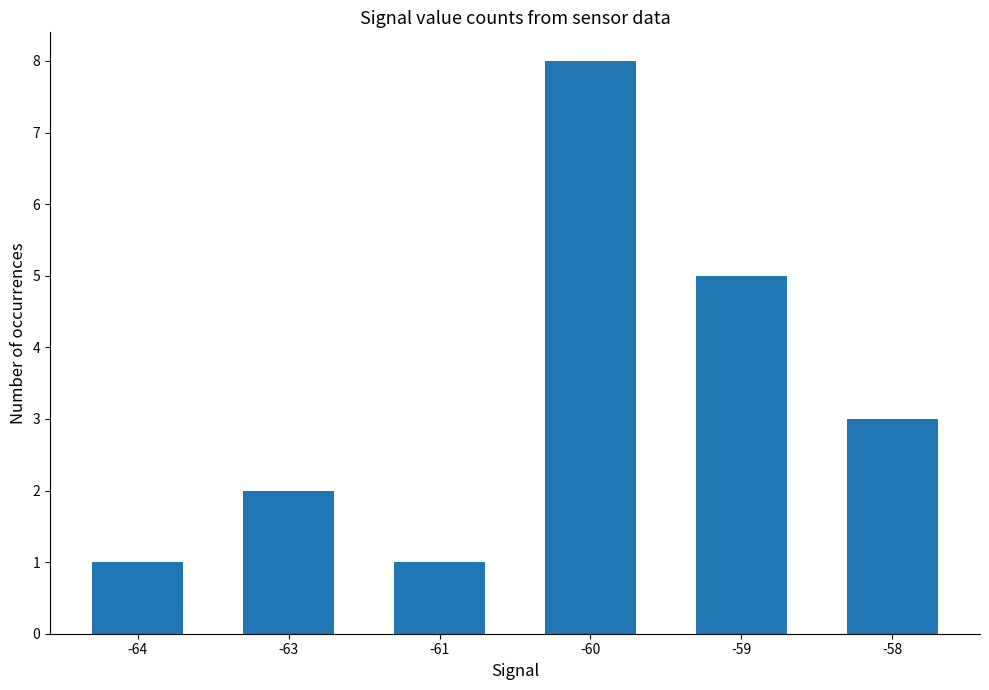

What is the difference between the maximum and minimum values?

7